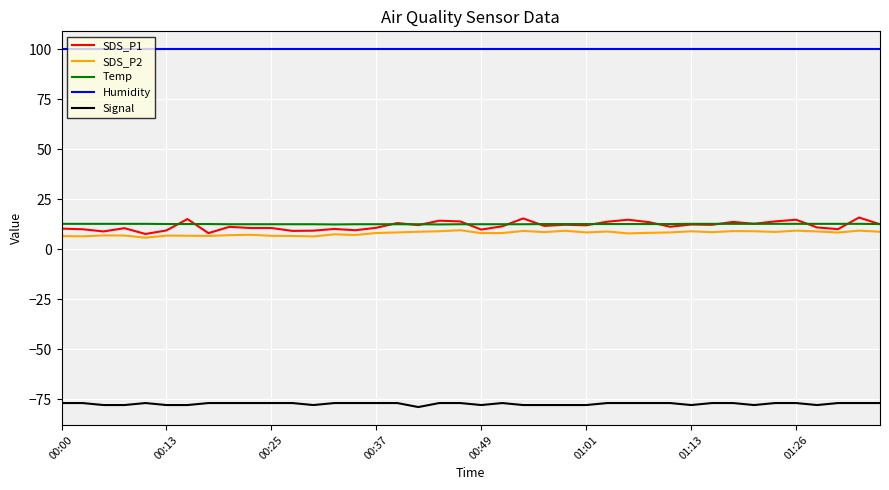

True or false: Signal and Humidity cross at least once.

False